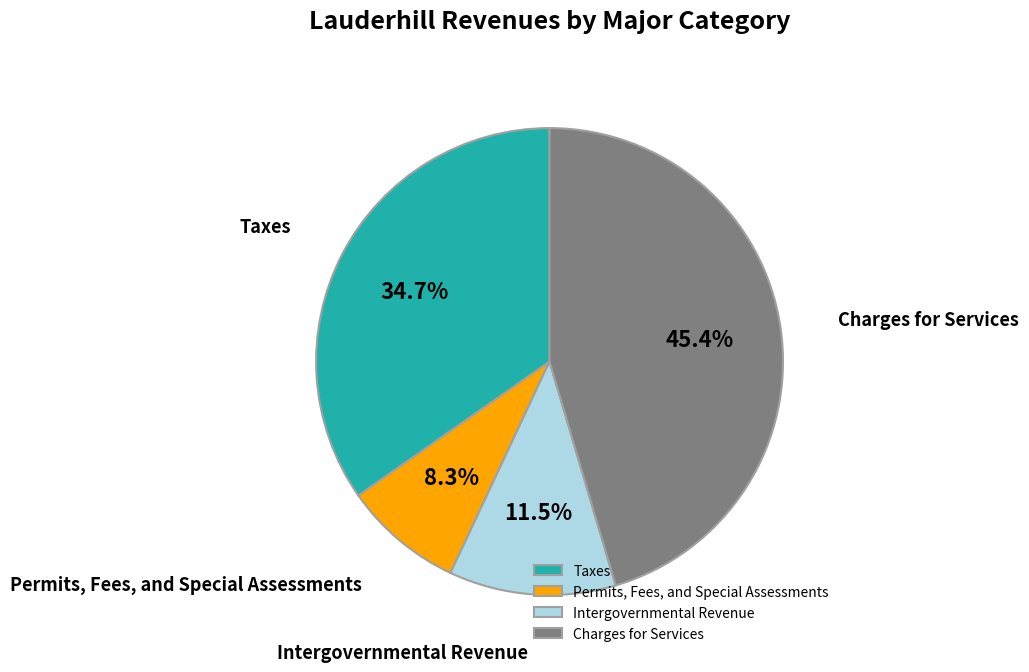

To the nearest percent, what is the average slice percentage?

25%